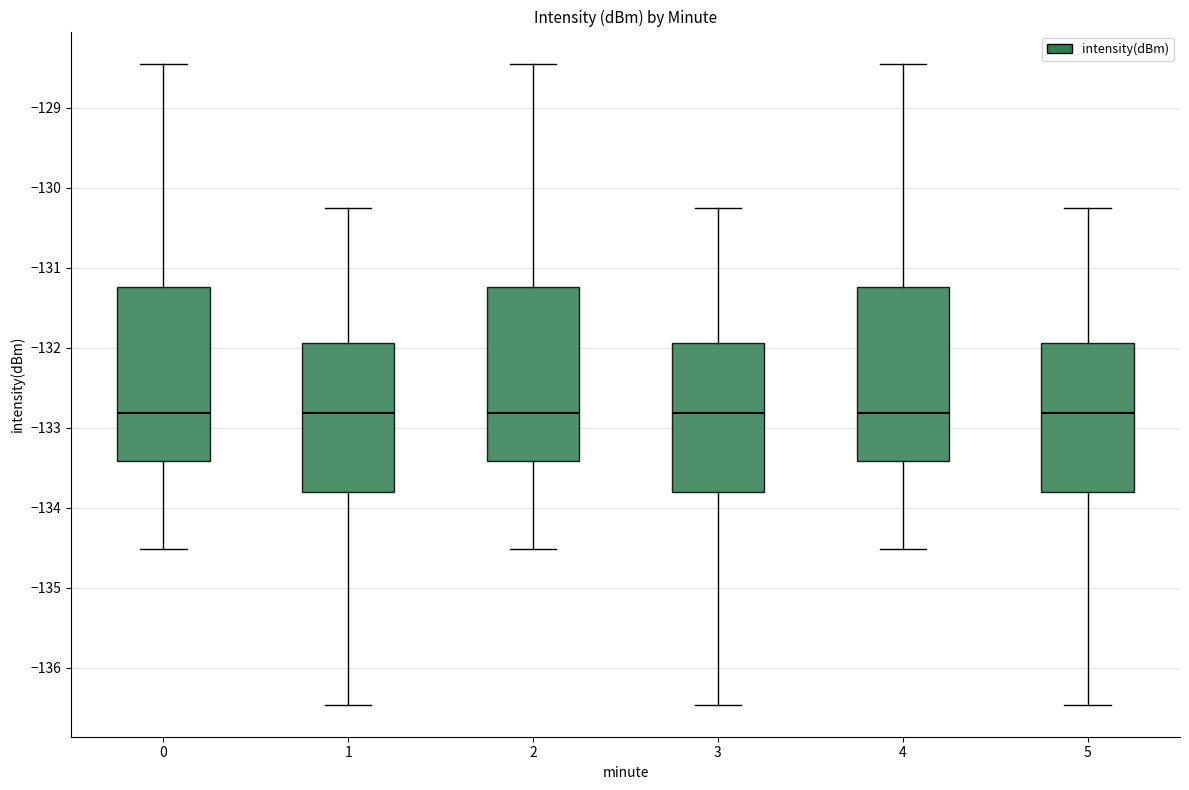

Reading left to right, transcribe this box plot: for each box, give where its median line is, the range the box spans, and where its two whiskers end, as read against the y-axis. The values are not printed on the chart, so give them approximately, as read against the axis.

0: median -132.8, box -133.4 to -131.2, whiskers -134.5 to -128.4
1: median -132.8, box -133.8 to -131.9, whiskers -136.5 to -130.3
2: median -132.8, box -133.4 to -131.2, whiskers -134.5 to -128.4
3: median -132.8, box -133.8 to -131.9, whiskers -136.5 to -130.3
4: median -132.8, box -133.4 to -131.2, whiskers -134.5 to -128.4
5: median -132.8, box -133.8 to -131.9, whiskers -136.5 to -130.3